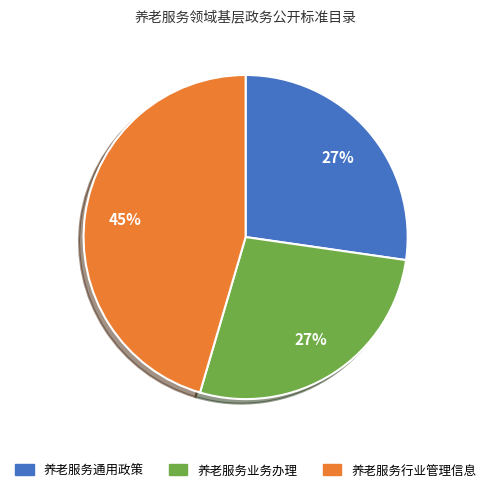

Is it true that 养老服务通用政策 is 40% of the pie?

False